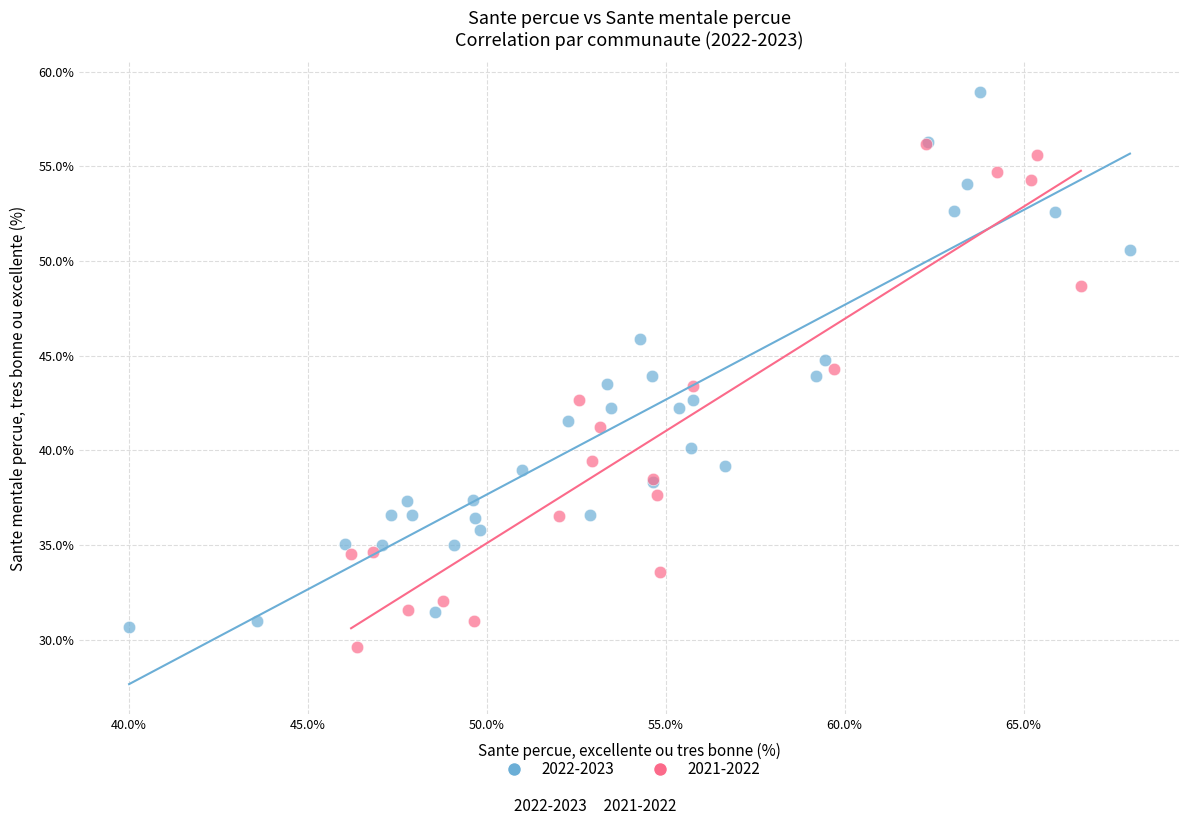

Which series reaches the maximum Y coordinate?

2022-2023